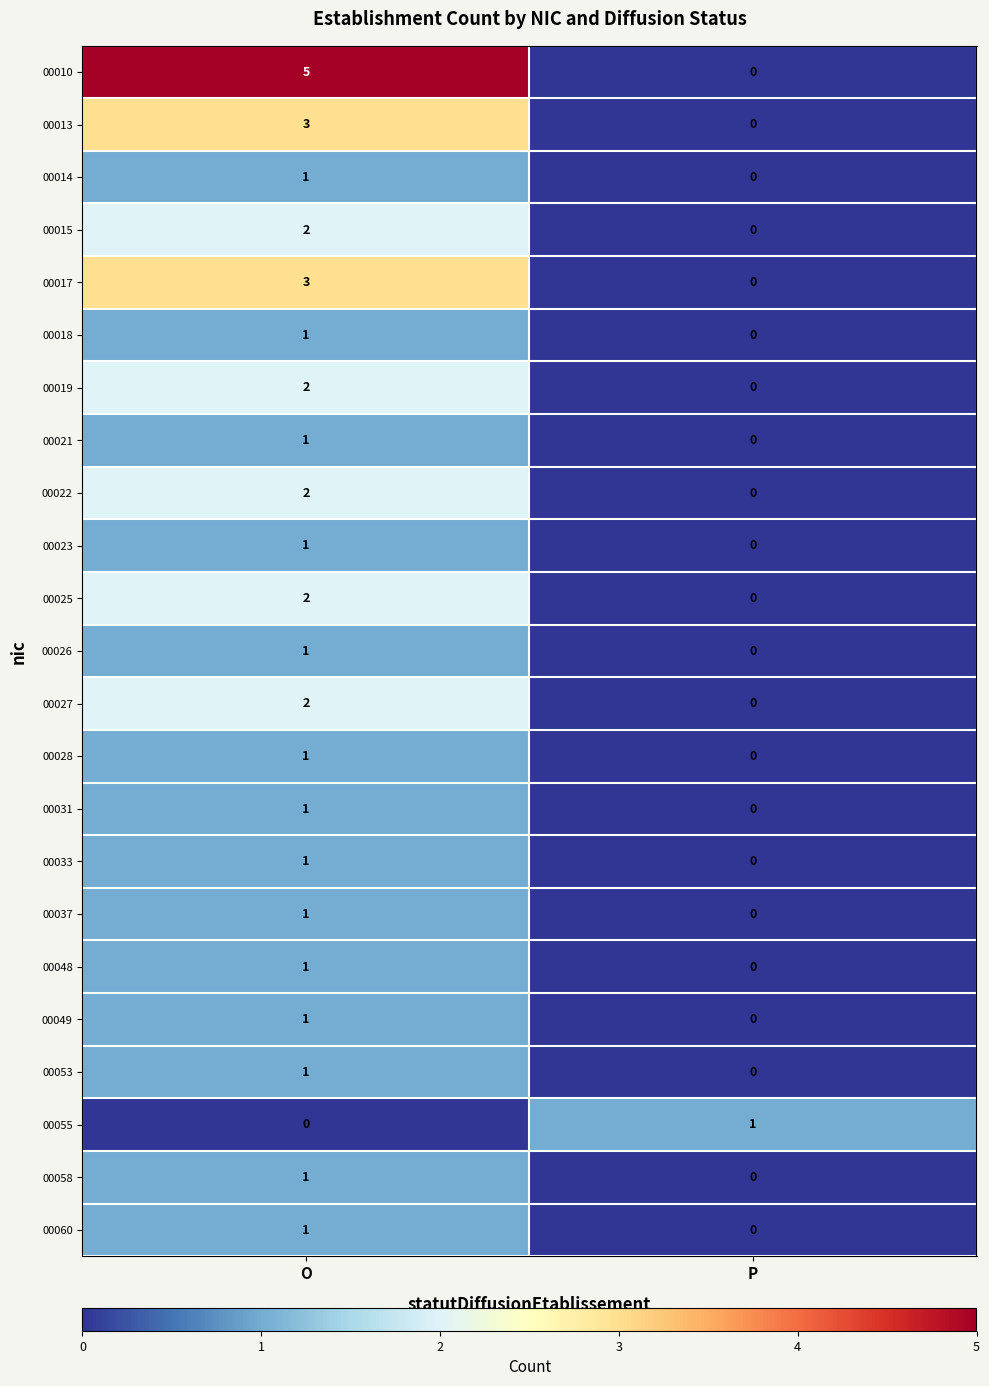

What is the difference between the 00013 values at P and O?

3